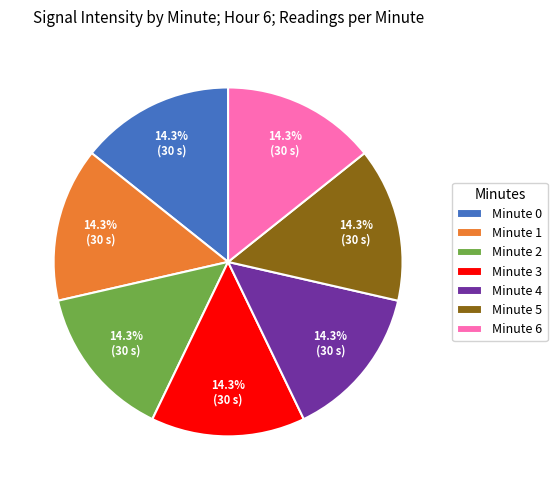

What is the ratio of the value at Minute 3 to the value at Minute 5?

1.0